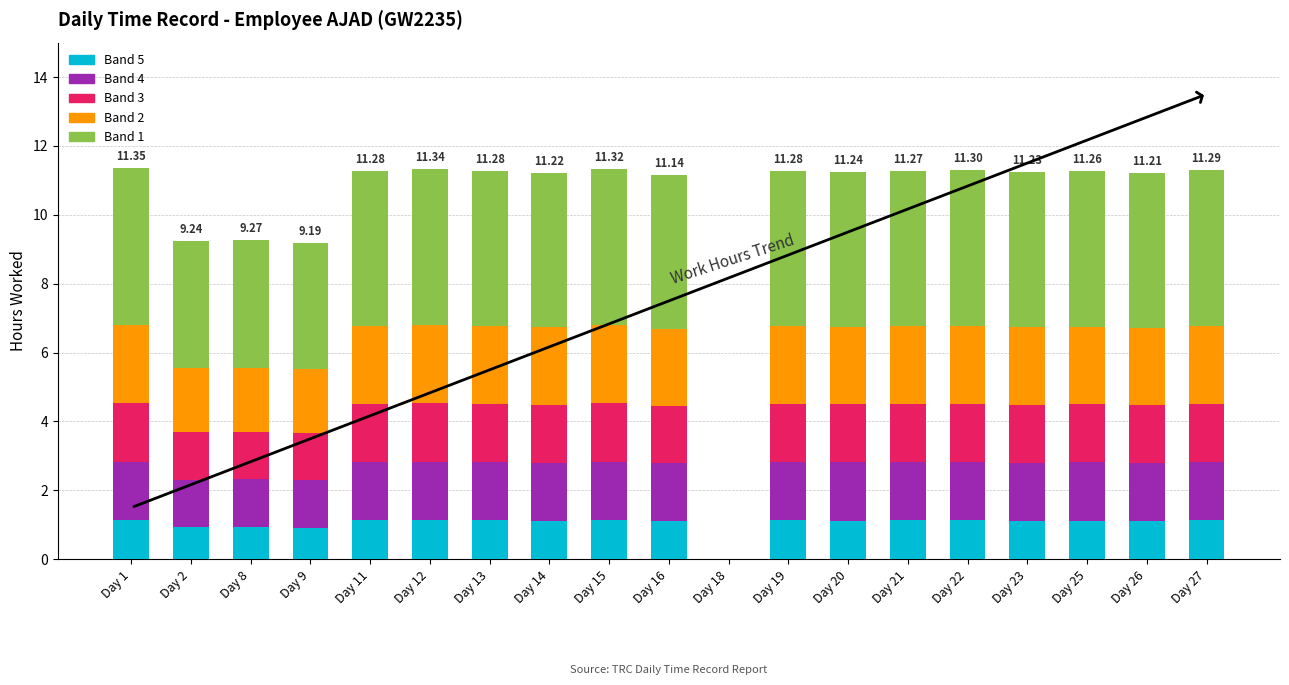

What is the total value across all series at Day 13?

11.3